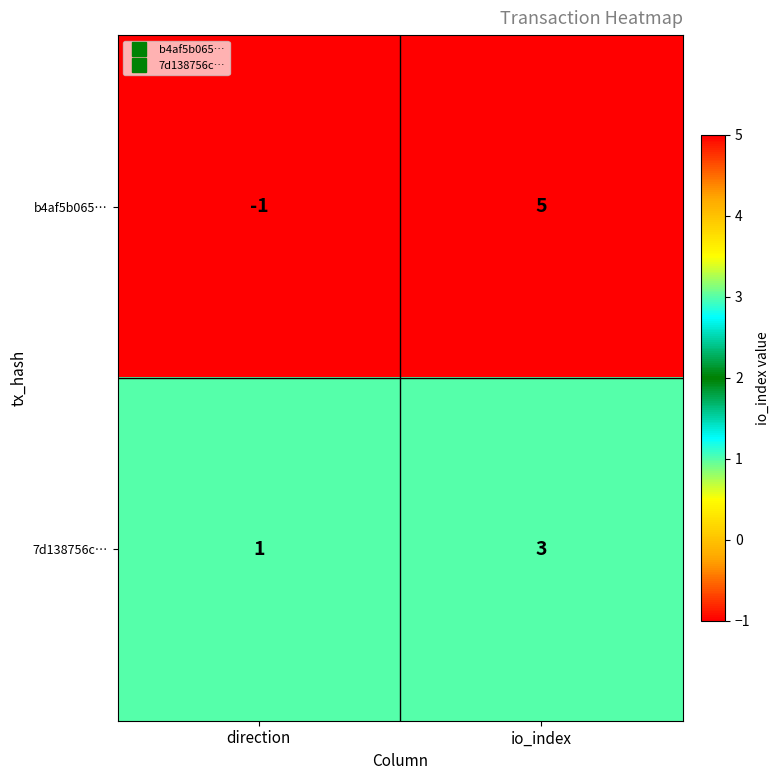

Which category has the lowest value across all series?

direction